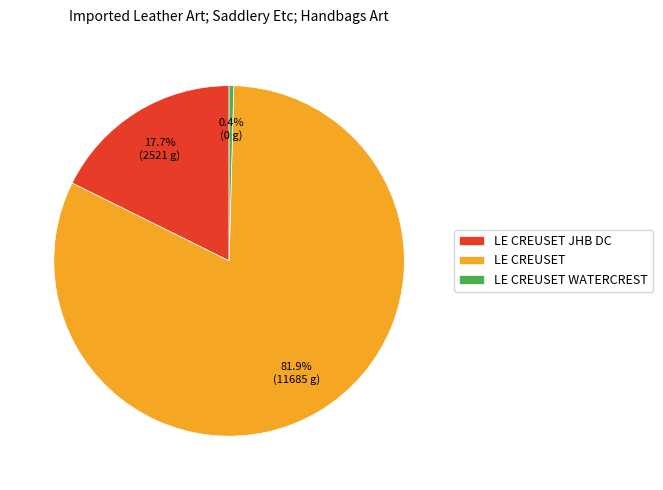

Combined, what portion of the pie is LE CREUSET JHB DC and LE CREUSET WATERCREST?

18.1%